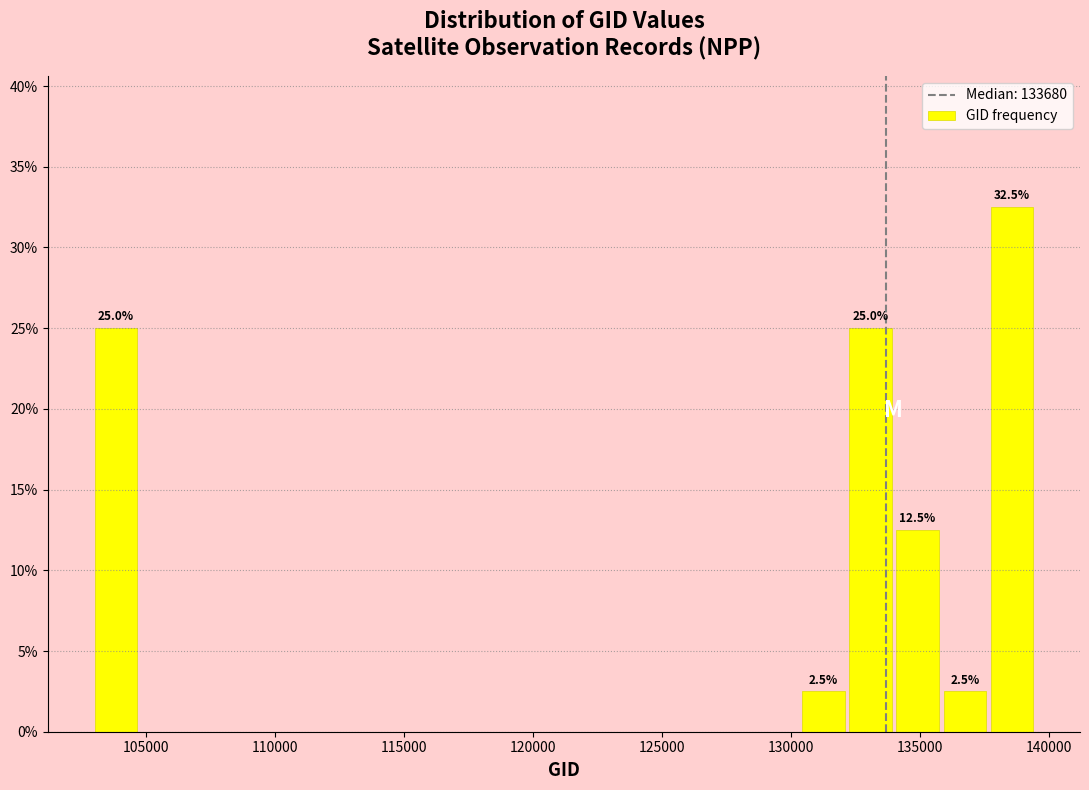

Read against the x-axis, roughly where is the centre of the tallest bar?

138500